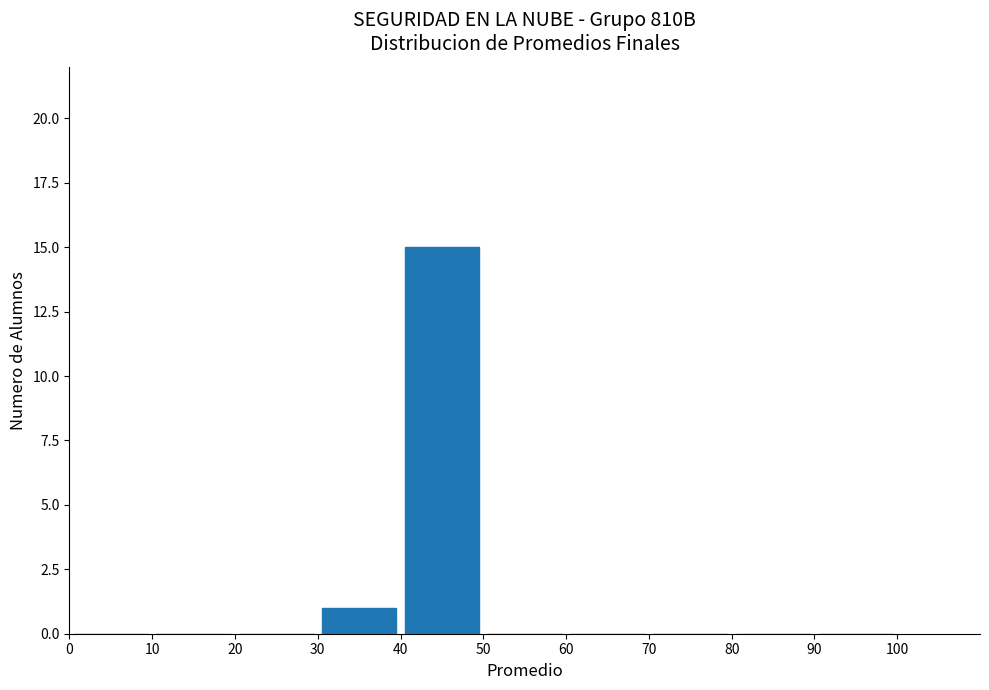

Reading left to right, list every bar in this chart as the range it spans on the x-axis followed by its height. The values are not printed on the chart, so give them approximately, as read against the axis.

0 to 10: 0
10 to 20: 0
20 to 30: 0
30 to 40: 1
40 to 50: 15
50 to 60: 0
60 to 70: 0
70 to 80: 0
80 to 90: 0
90 to 100: 0